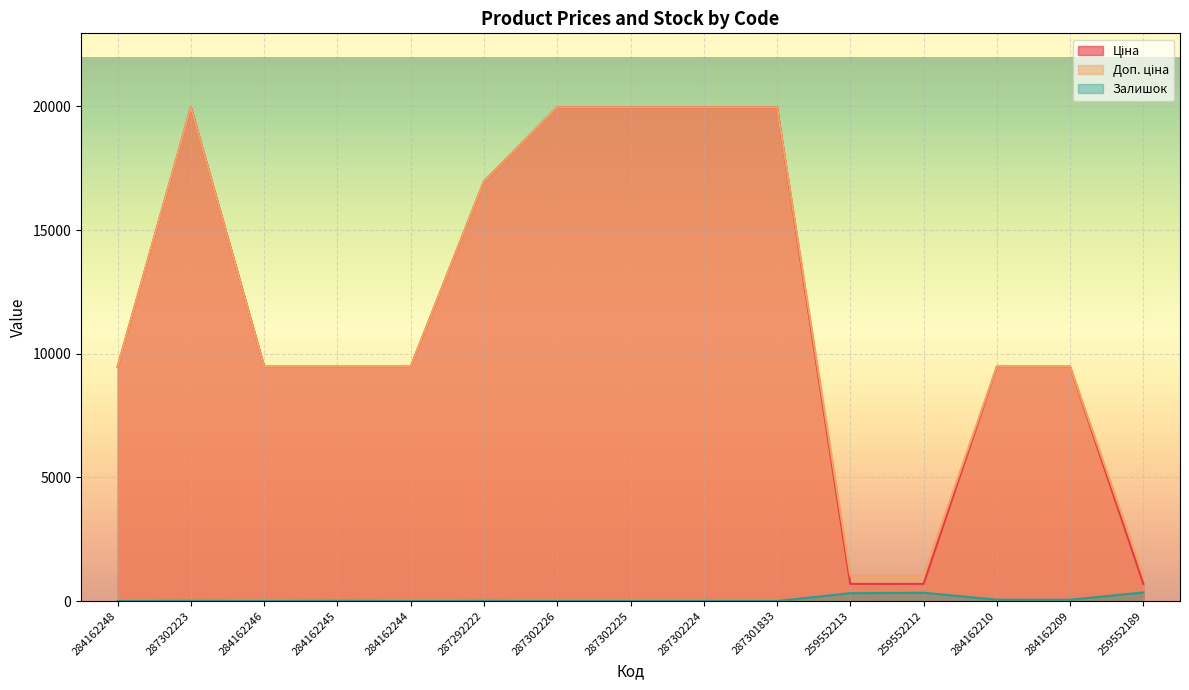

How many positive values does the Залишок series have?

9